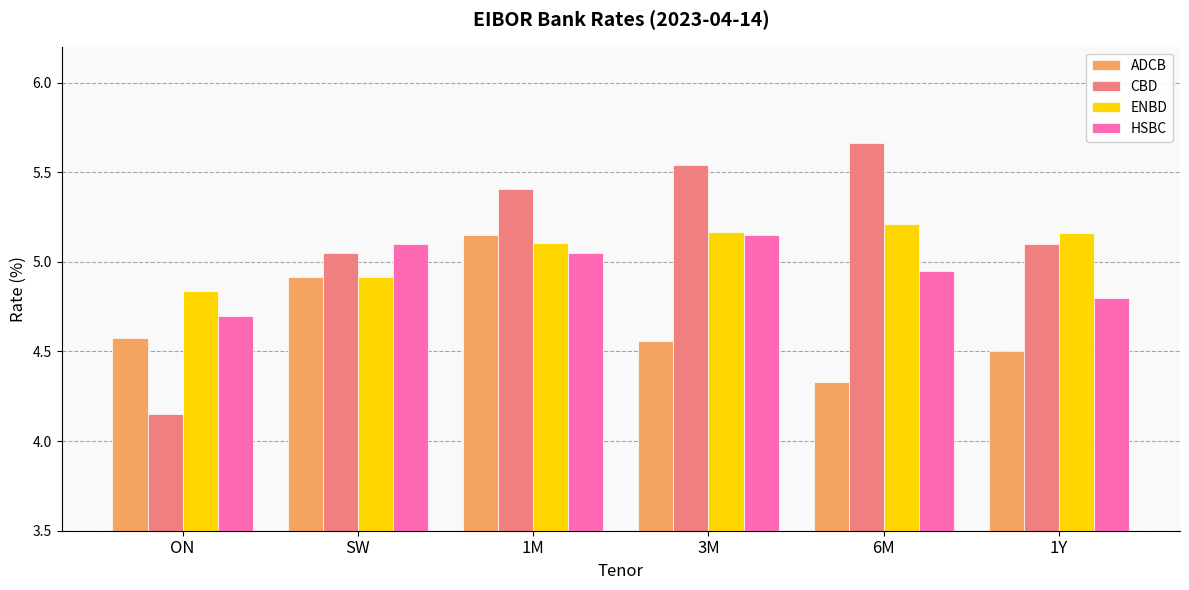

At how many categories does at least one series exceed 4?

6